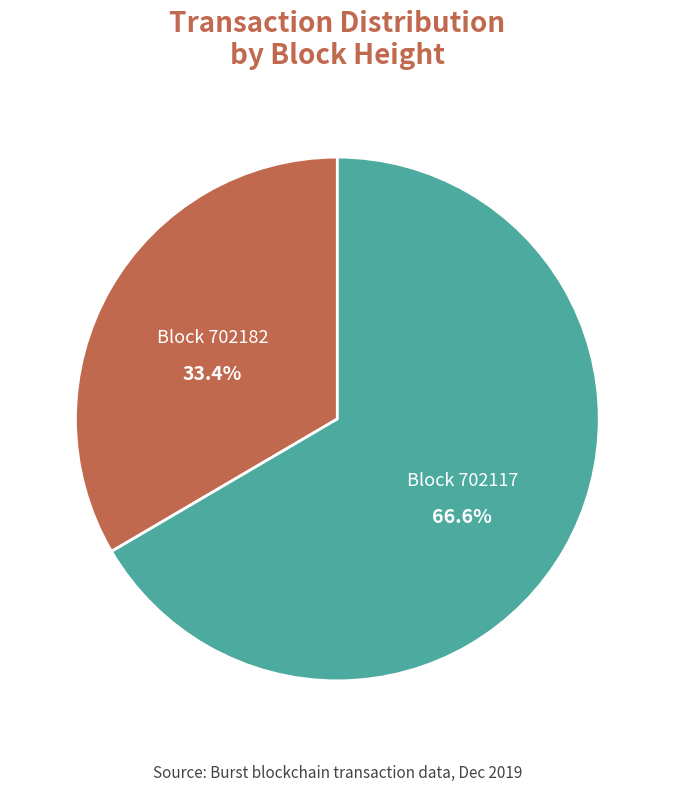

Is there a majority slice in this chart?

Yes